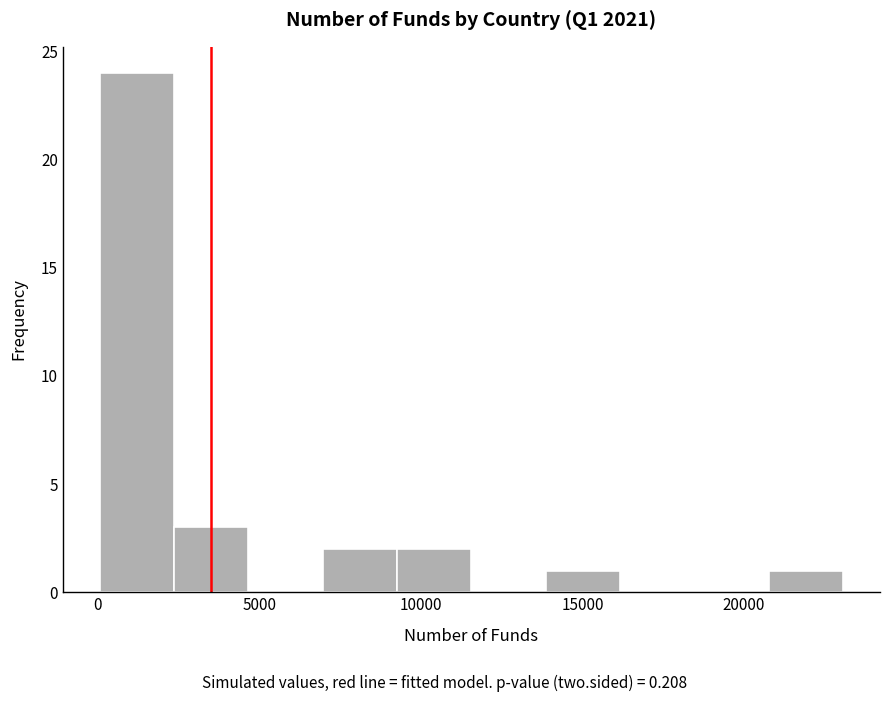

Reading left to right, list every bar in this chart as the range it spans on the x-axis followed by its height. Neither the bar edges nor the heights are printed on the chart, so give them approximately, as read against the axes.

0 to 2500: 24
2500 to 4500: 3
4500 to 7000: 0
7000 to 9500: 2
9500 to 11500: 2
11500 to 14000: 0
14000 to 16000: 1
16000 to 18500: 0
18500 to 21000: 0
21000 to 23000: 1